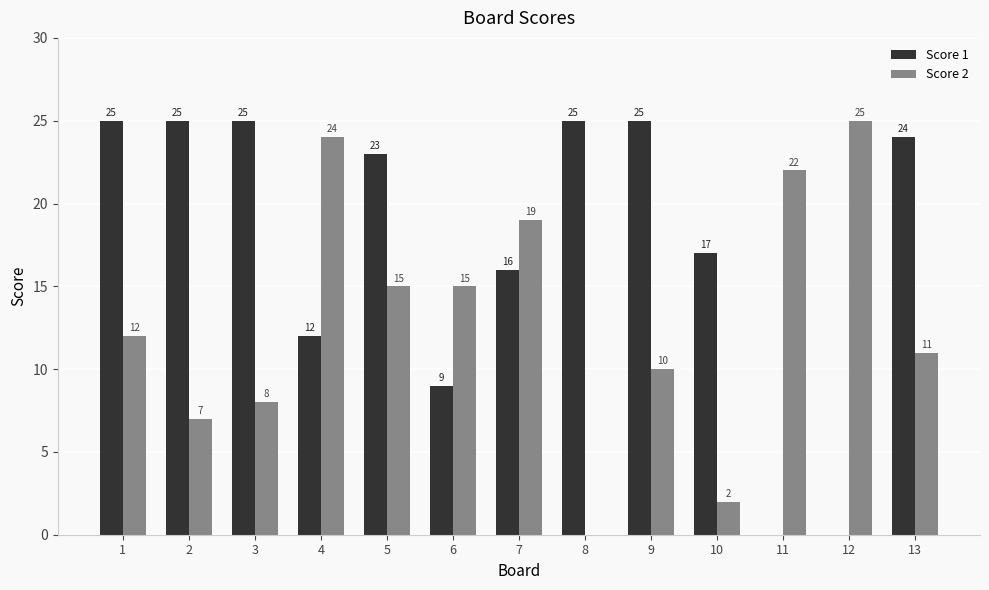

Count the number of categories in the chart.

13